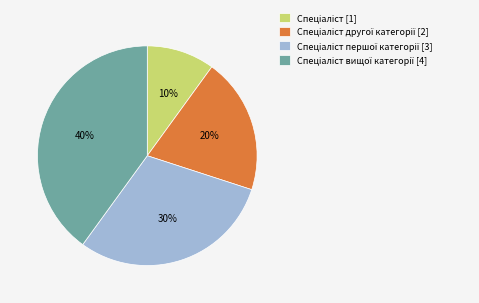

To the nearest percent, what is the difference between the largest and smallest slice percentages?

30%